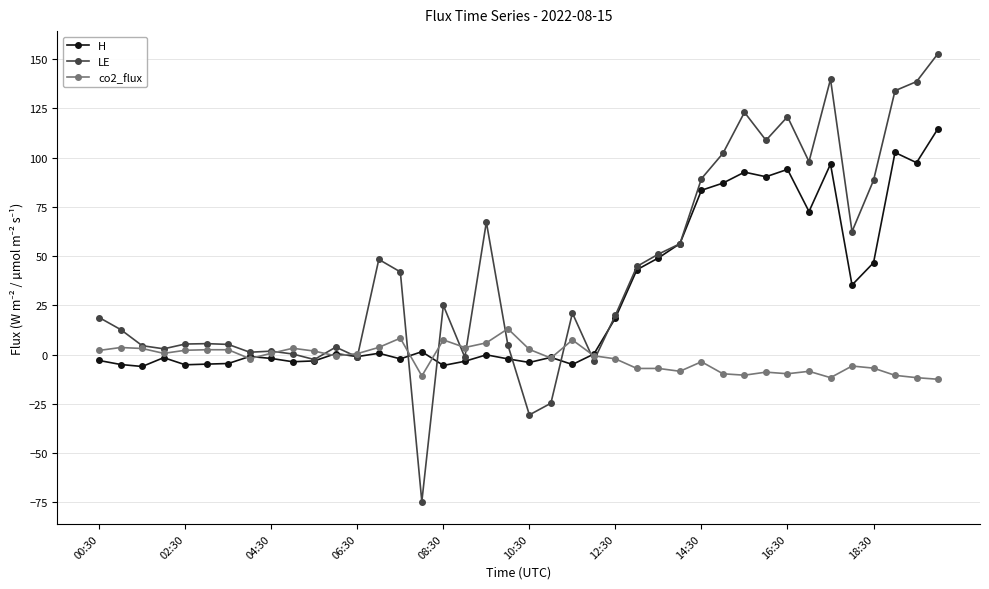

How many distinct data groups are displayed?

3